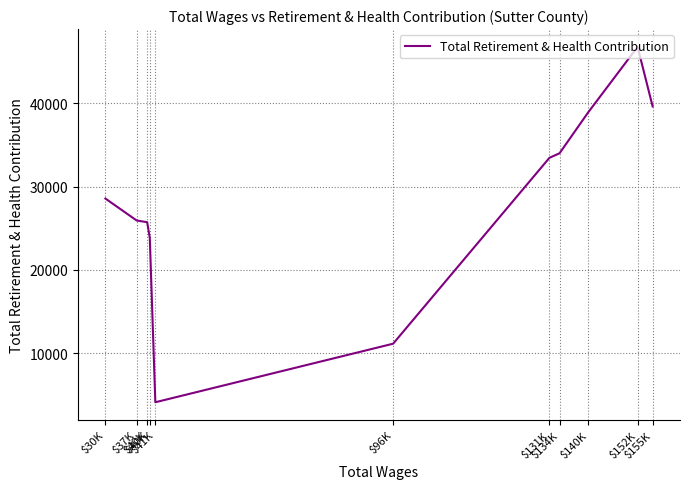

At which category does the data reach its first local valley?

$41K